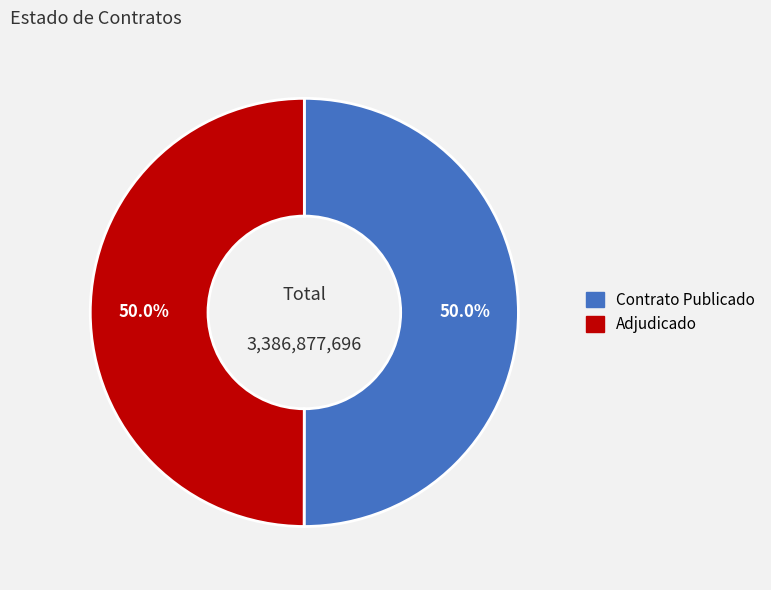

How much of the chart is everything except Contrato Publicado?

50.0%